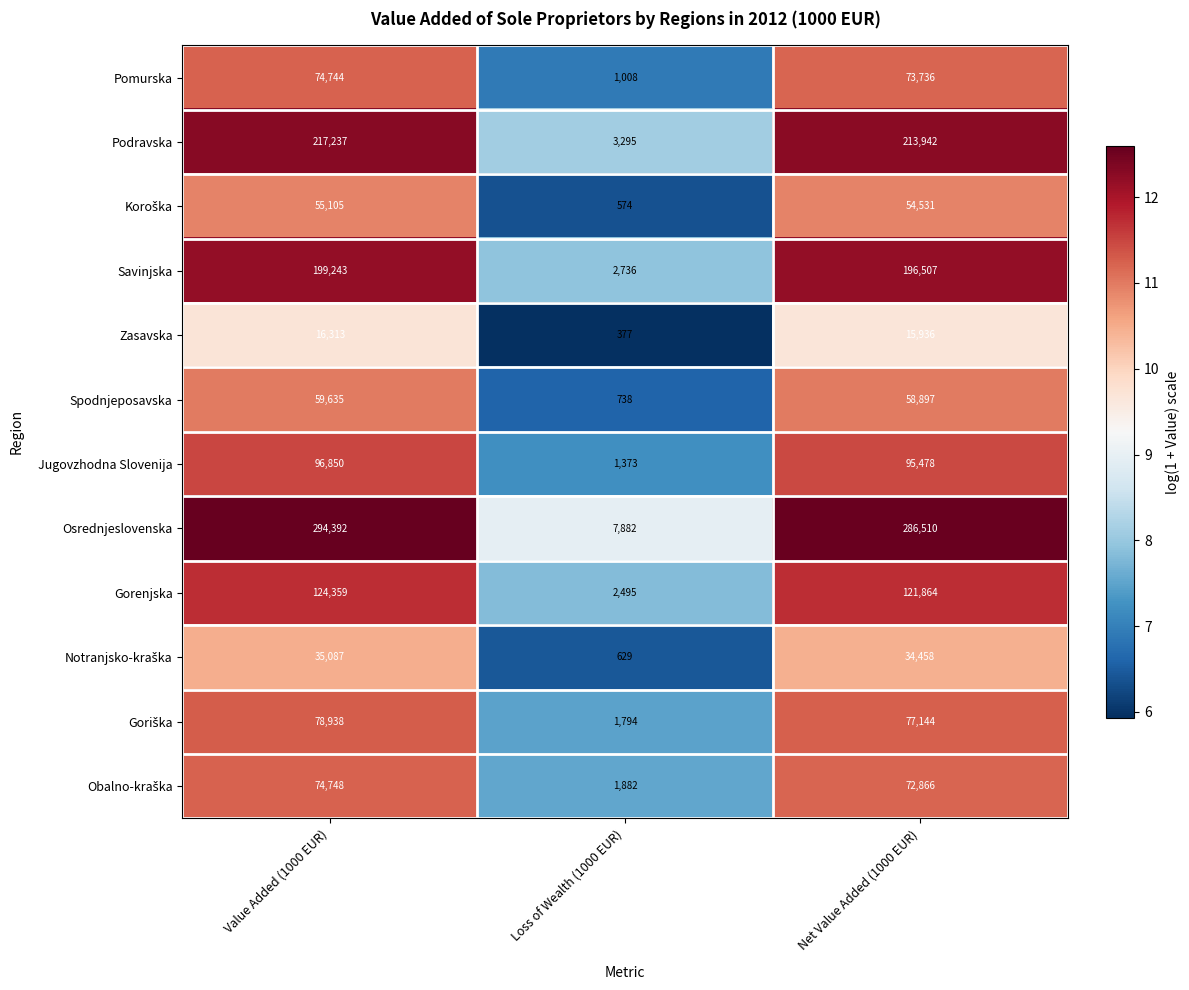

Between Value Added (1000 EUR) and Net Value Added (1000 EUR), which series saw the biggest shift?

Osrednjeslovenska